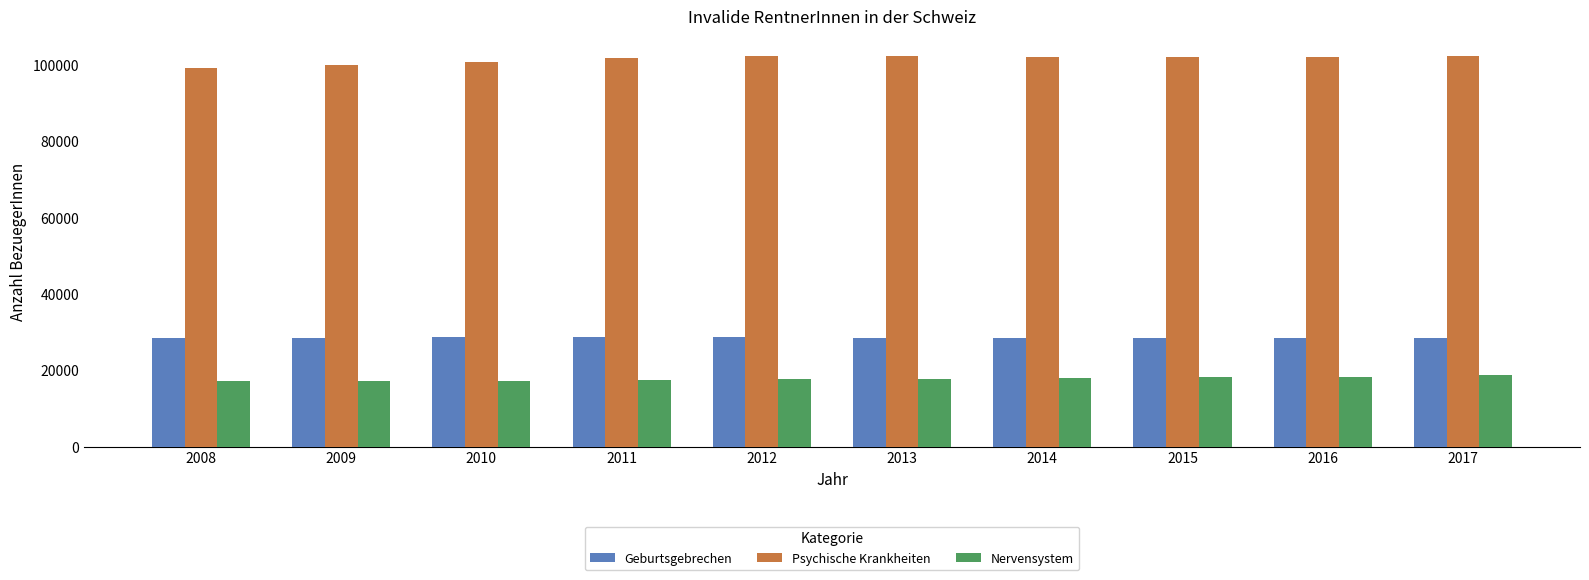

What is the difference between the second highest and minimum values in the Geburtsgebrechen series?

353